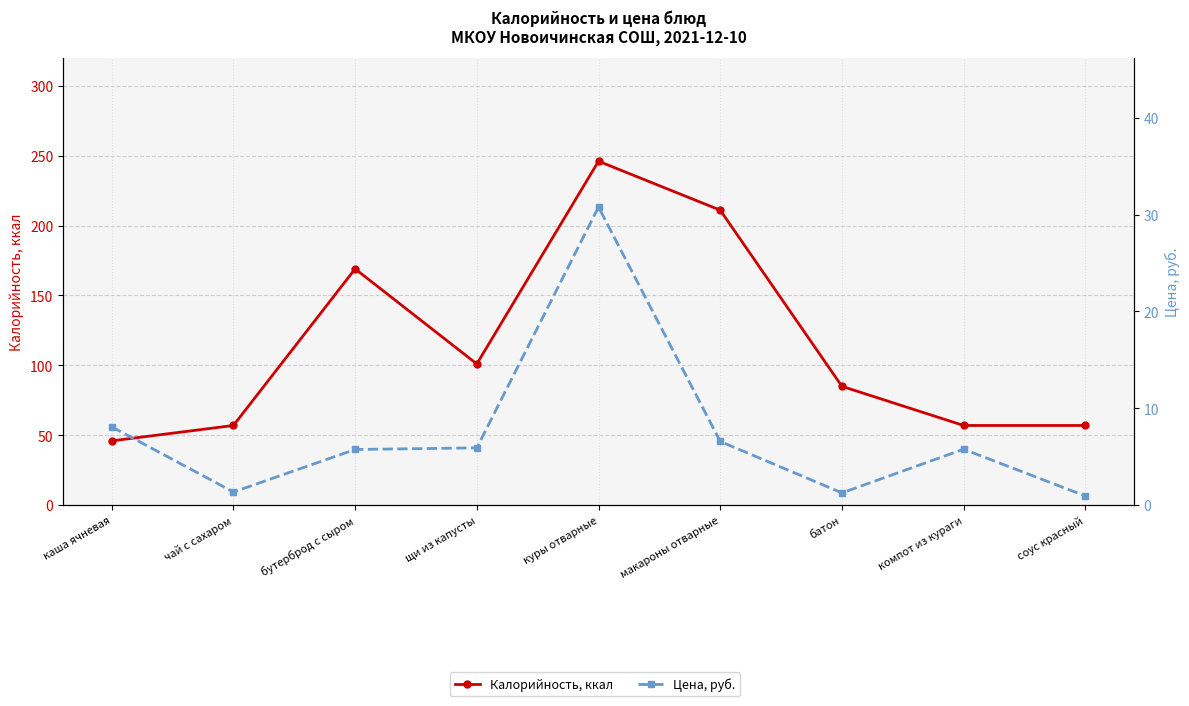

What is the sum of all Калорийность, ккал values?

1029.0